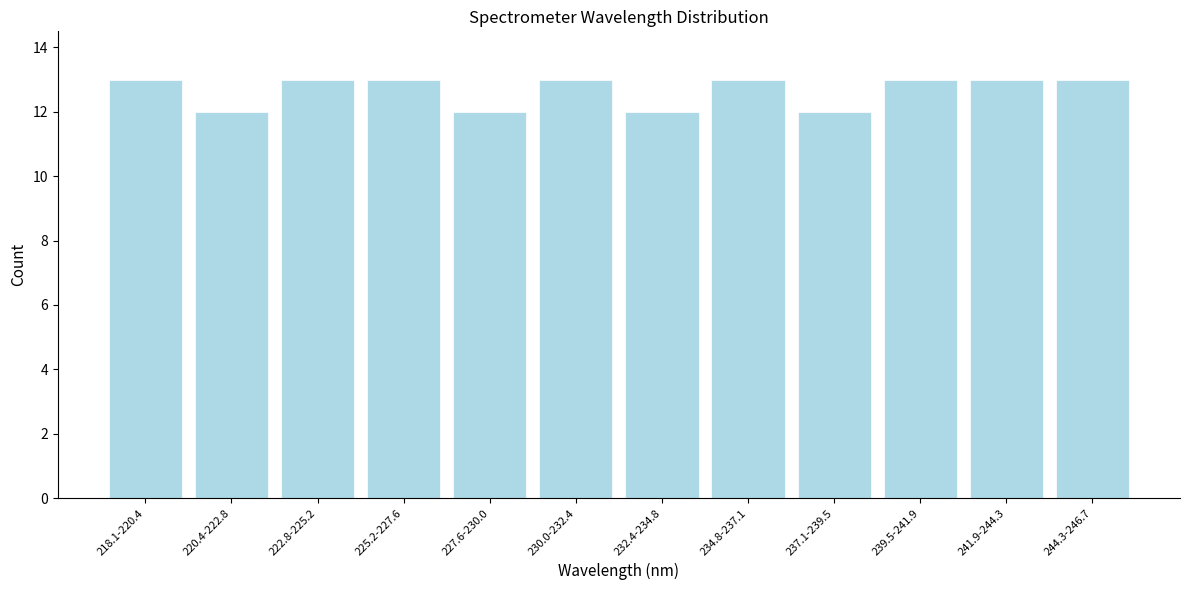

Reading left to right, what are all the values shown in this chart?

13	12	13	13	12	13	12	13	12	13	13	13